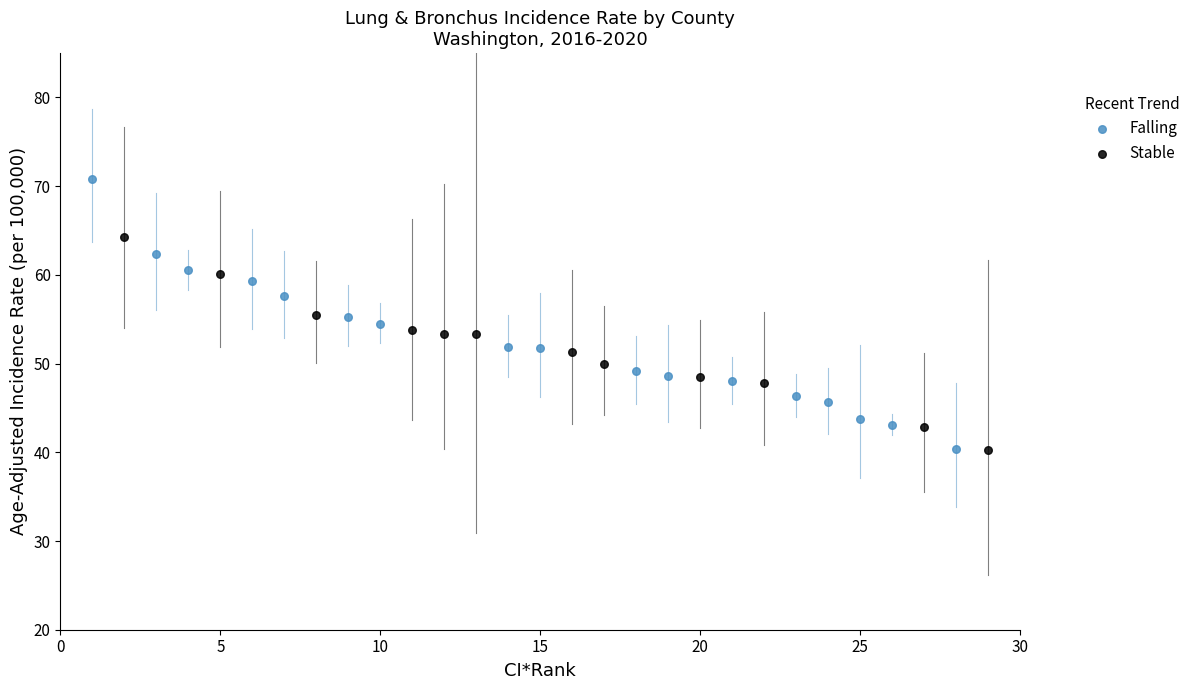

Which series has the largest Y range (max minus min)?

Falling